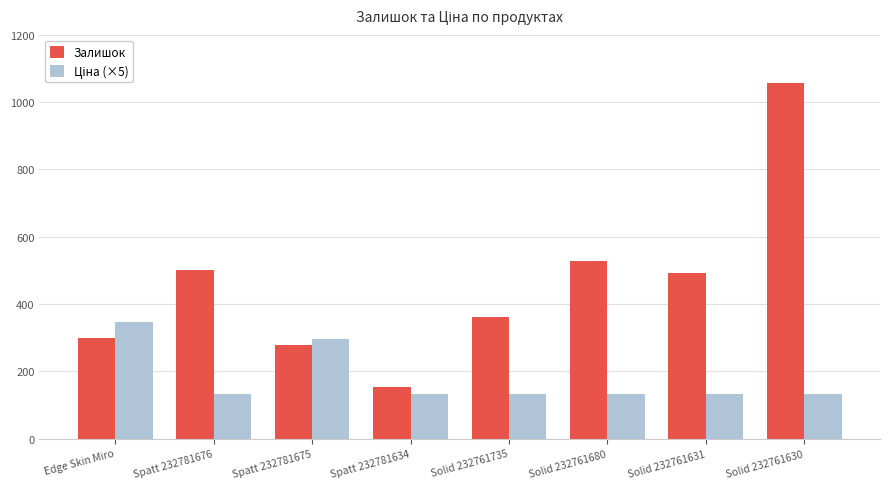

What is the greatest value displayed?

1056.0